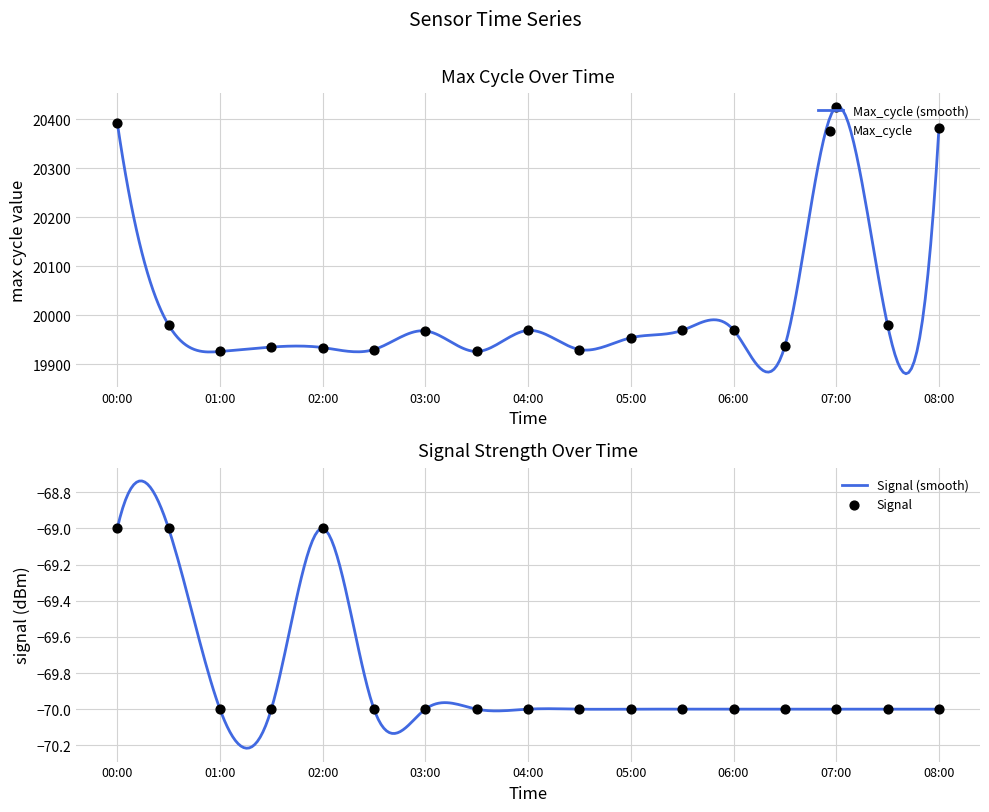

Which series contains the lowest Y value?

Signal